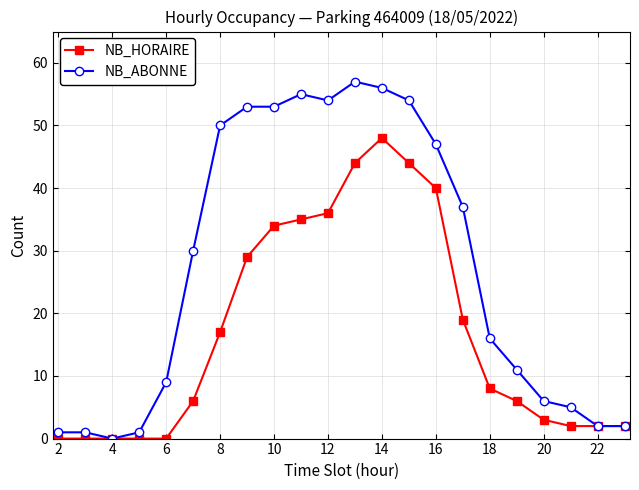

Which series has the largest total across all categories?

NB_ABONNE